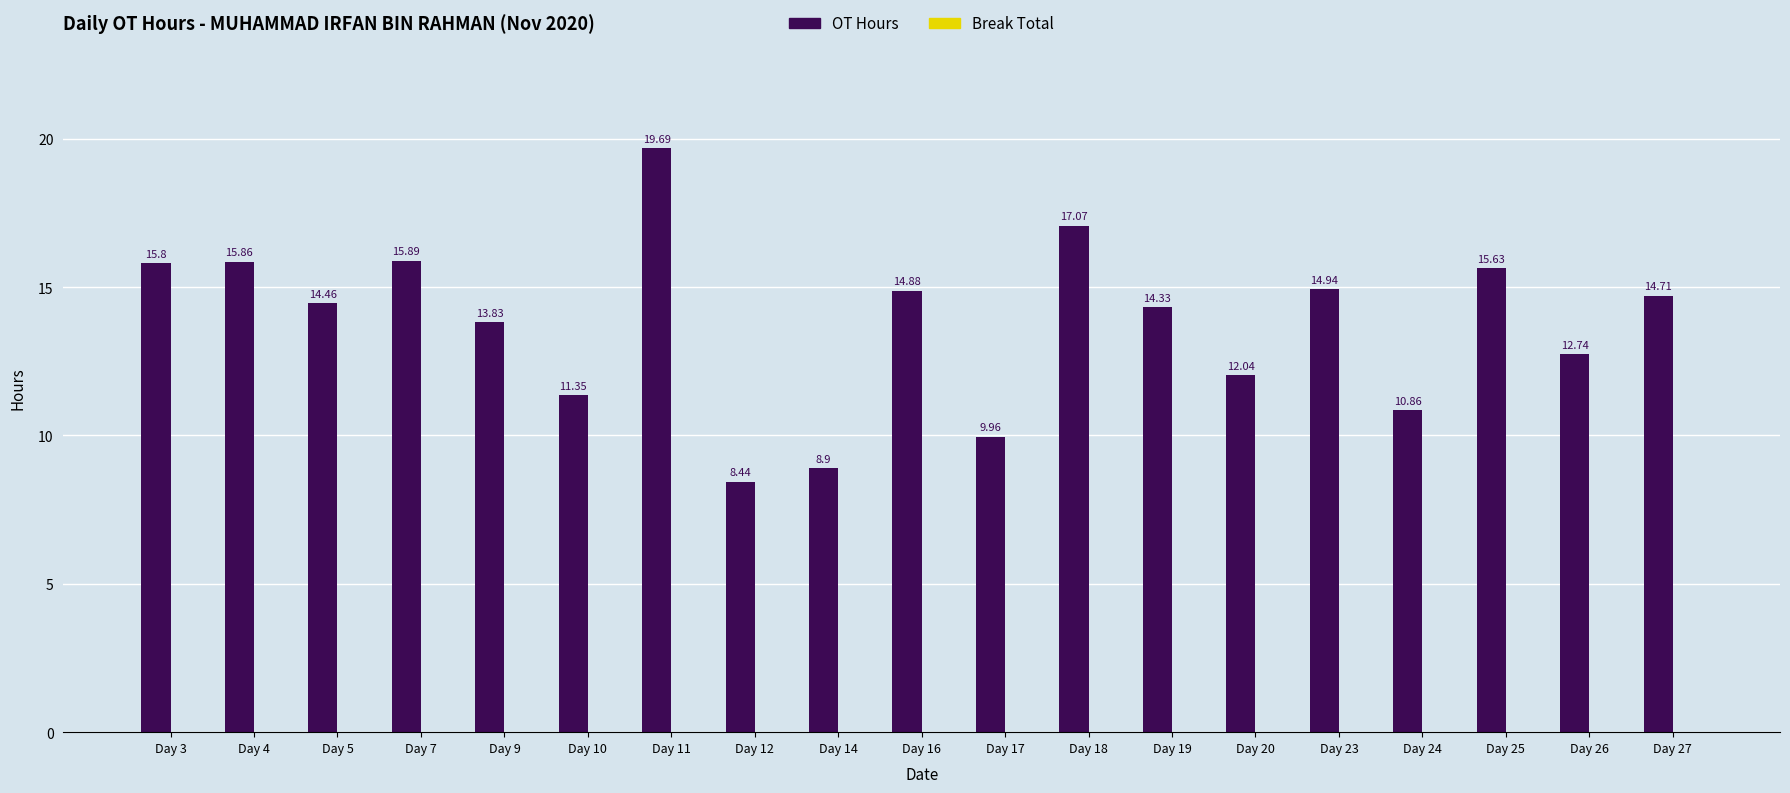

What is the sum of the values at Day 17 and Day 20?

22.0